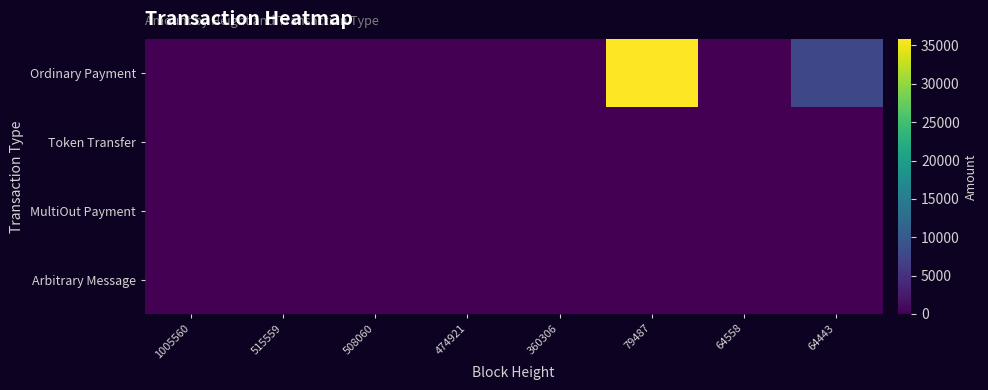

At which category does the chart reach its peak across all series?

79487